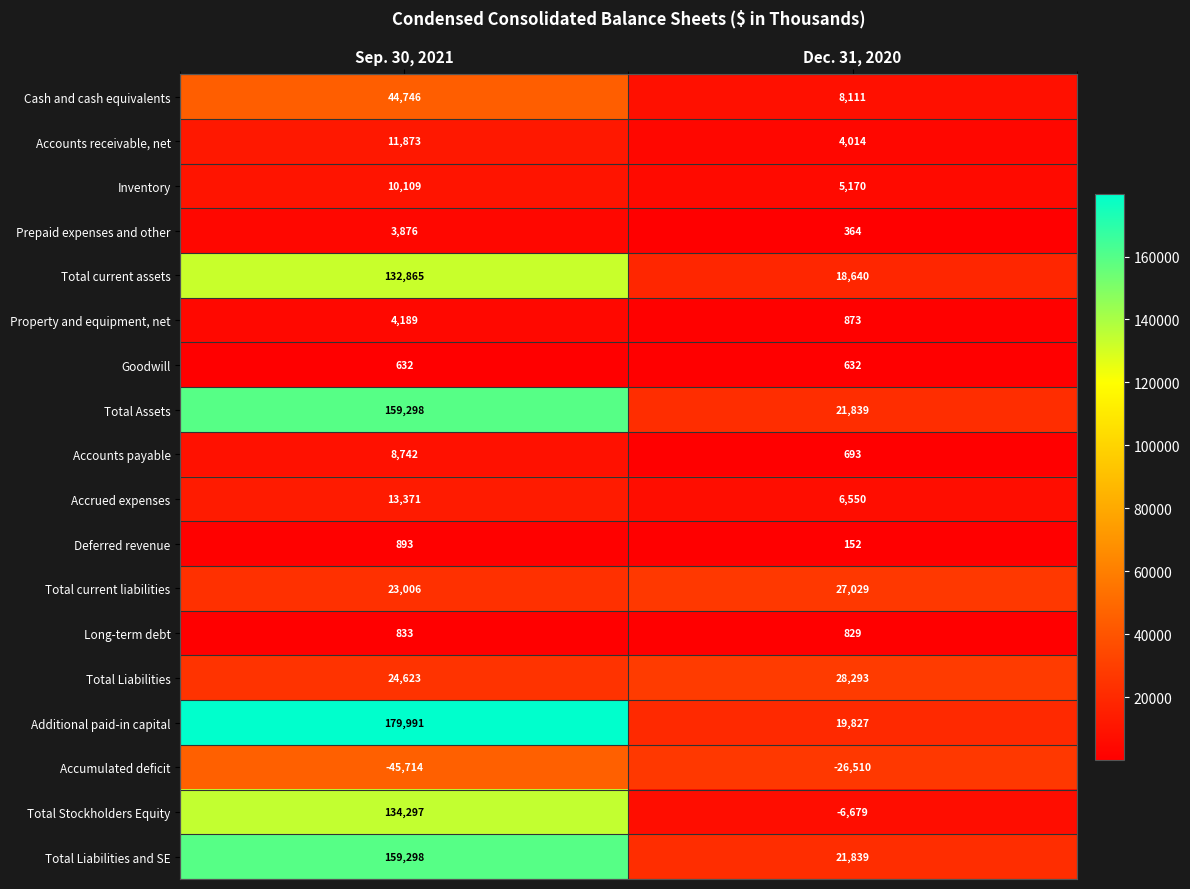

Which category has the highest value in the Prepaid expenses and other series?

Sep. 30, 2021